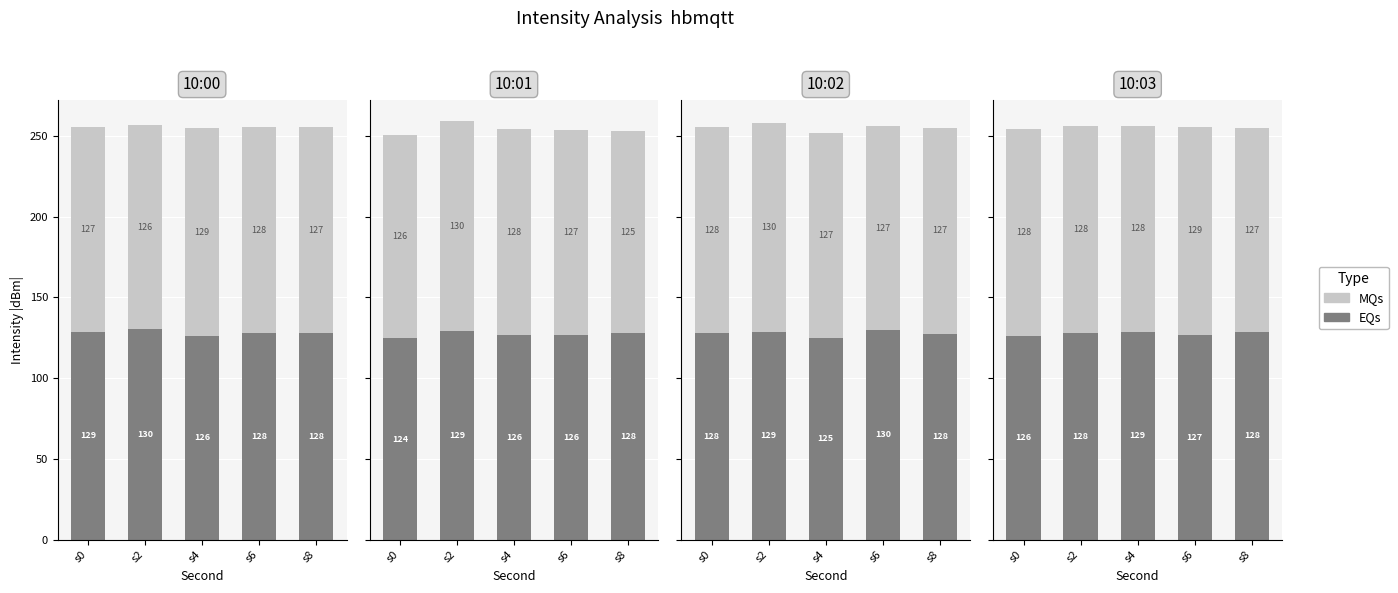

At which label does EQs first exceed 127?

s2